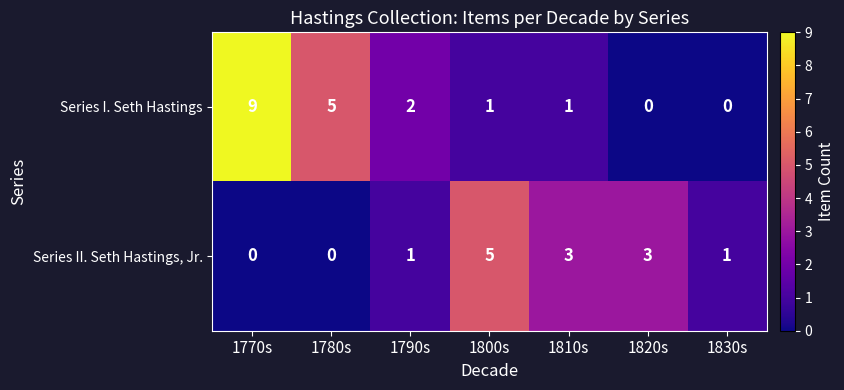

The Series I. Seth Hastings series shows 1 at 1810s. True or false?

True